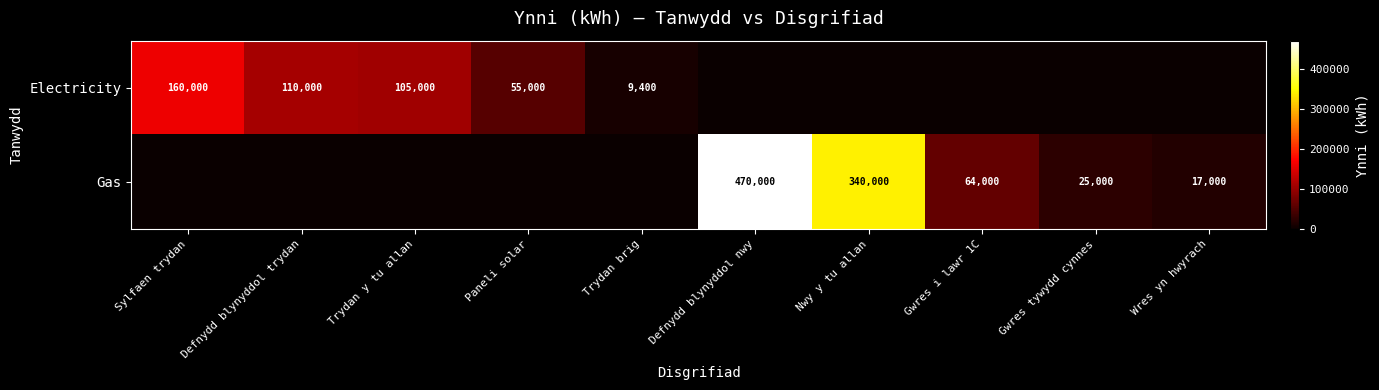

Is it true that Electricity equals 105000 at Trydan y tu allan?

True